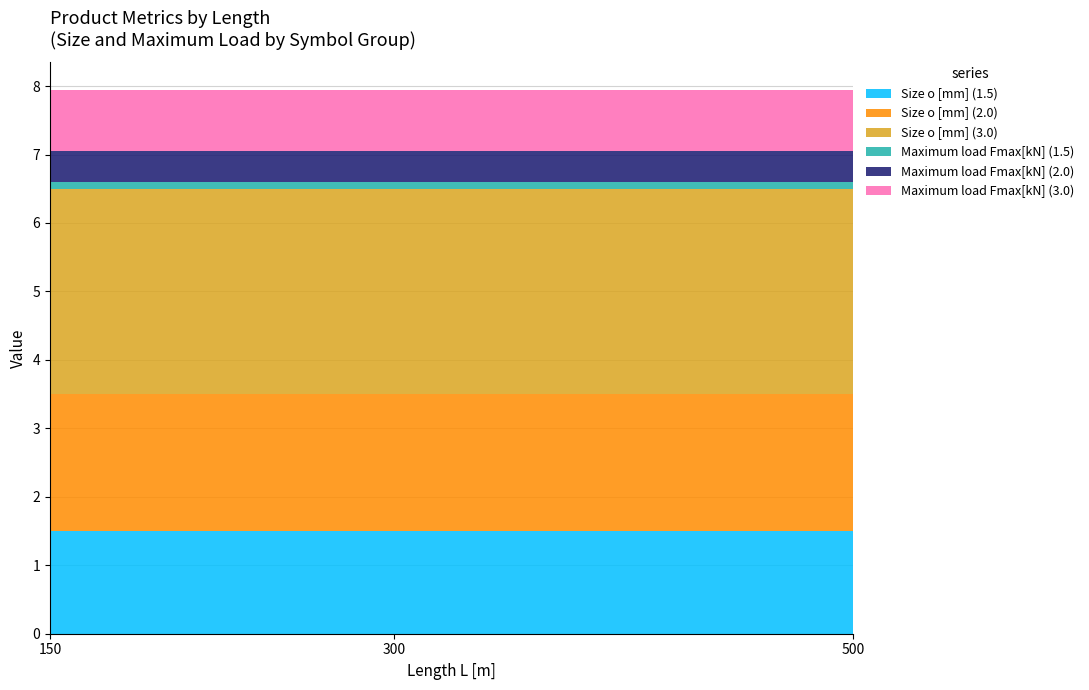

Reading right to left, what are all the values shown in this chart?

Size o [mm] (1.5): 1.5	1.5	1.5
Size o [mm] (2.0): 2.0	2.0	2.0
Size o [mm] (3.0): 3.0	3.0	3.0
Maximum load Fmax[kN] (1.5): 0.1	0.1	0.1
Maximum load Fmax[kN] (2.0): 0.5	0.5	0.5
Maximum load Fmax[kN] (3.0): 0.9	0.9	0.9